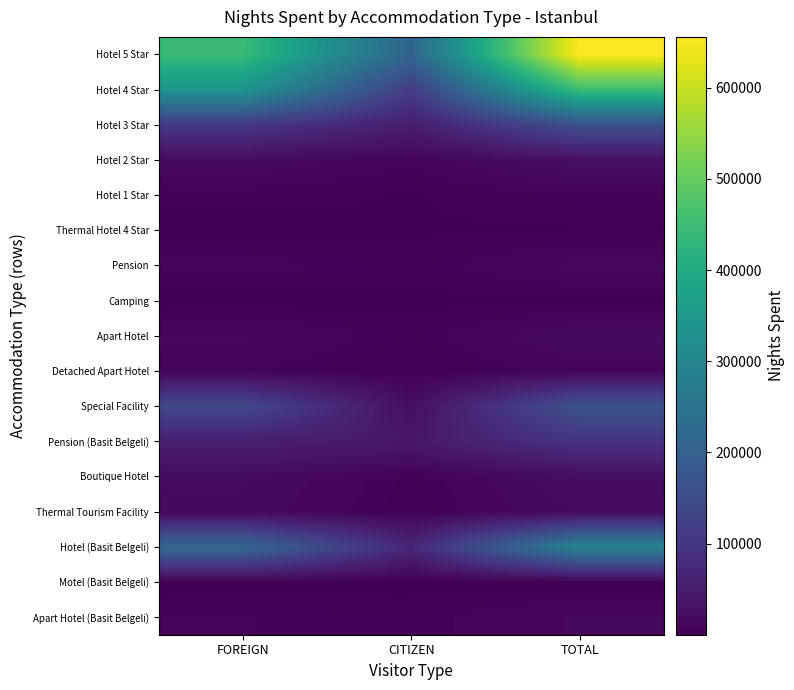

Reading right to left, transcribe all the data shown in this chart.

Hotel 5 Star: TOTAL=655765	CITIZEN=211016	FOREIGN=444749
Hotel 4 Star: TOTAL=451975	CITIZEN=114197	FOREIGN=337778
Hotel 3 Star: TOTAL=161314	CITIZEN=53015	FOREIGN=108299
Hotel 2 Star: TOTAL=26415	CITIZEN=8240	FOREIGN=18175
Hotel 1 Star: TOTAL=6801	CITIZEN=2291	FOREIGN=4510
Thermal Hotel 4 Star: TOTAL=2243	CITIZEN=1907	FOREIGN=336
Pension: TOTAL=14542	CITIZEN=4729	FOREIGN=9813
Camping: TOTAL=1434	CITIZEN=1115	FOREIGN=319
Apart Hotel: TOTAL=18550	CITIZEN=4895	FOREIGN=13655
Detached Apart Hotel: TOTAL=9535	CITIZEN=1954	FOREIGN=7581
Special Facility: TOTAL=166184	CITIZEN=23092	FOREIGN=143092
Pension (Basit Belgeli): TOTAL=97982	CITIZEN=42159	FOREIGN=55823
Boutique Hotel: TOTAL=23526	CITIZEN=4050	FOREIGN=19476
Thermal Tourism Facility: TOTAL=18981	CITIZEN=2813	FOREIGN=16168
Hotel (Basit Belgeli): TOTAL=291026	CITIZEN=72285	FOREIGN=218741
Motel (Basit Belgeli): TOTAL=597	CITIZEN=570	FOREIGN=27
Apart Hotel (Basit Belgeli): TOTAL=13583	CITIZEN=5697	FOREIGN=7886